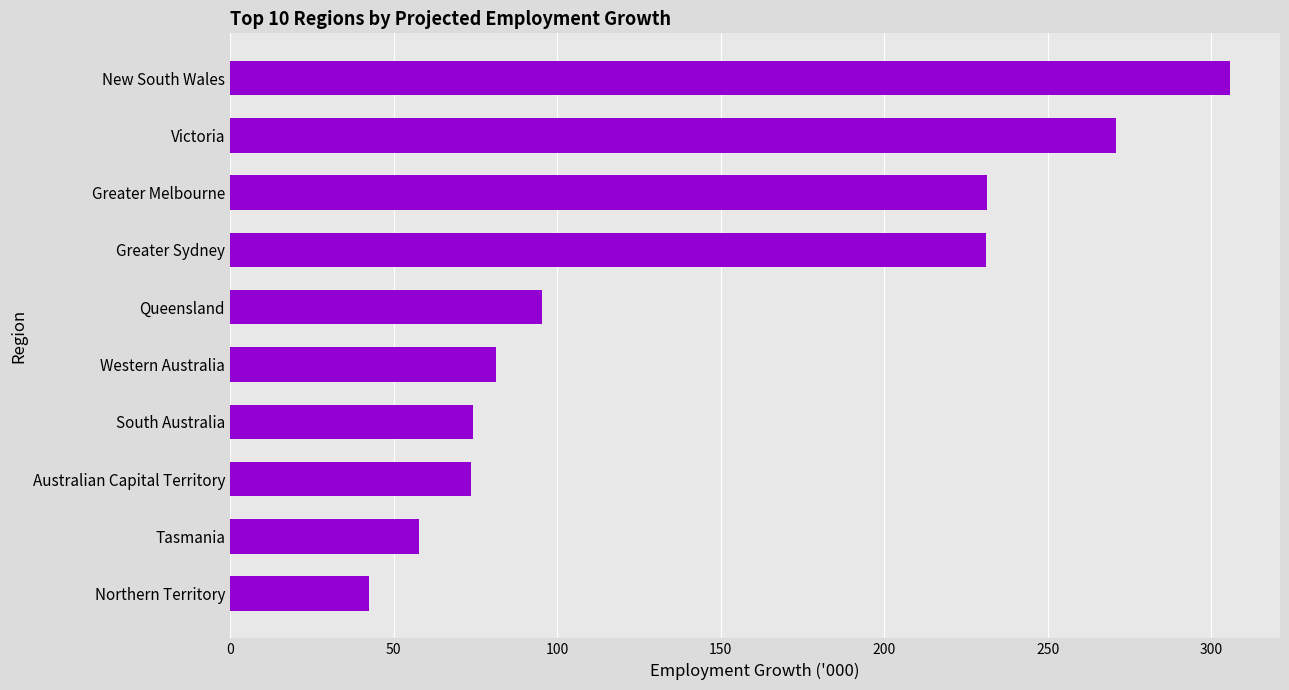

What value does the data have at South Australia?

74.3